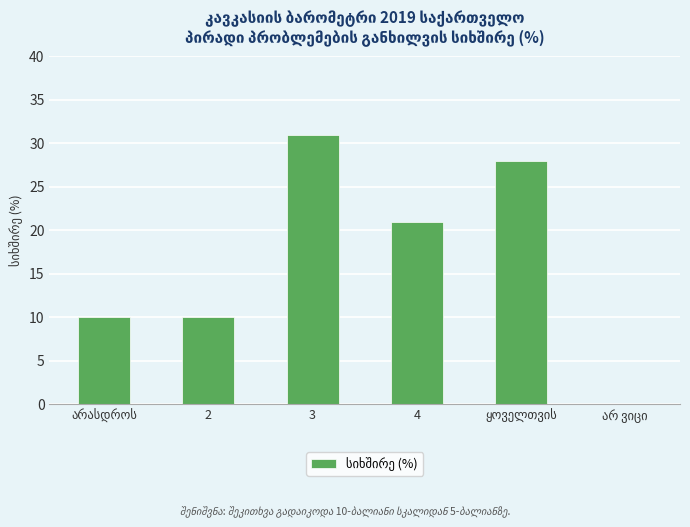

How many distinct data groups are displayed?

1